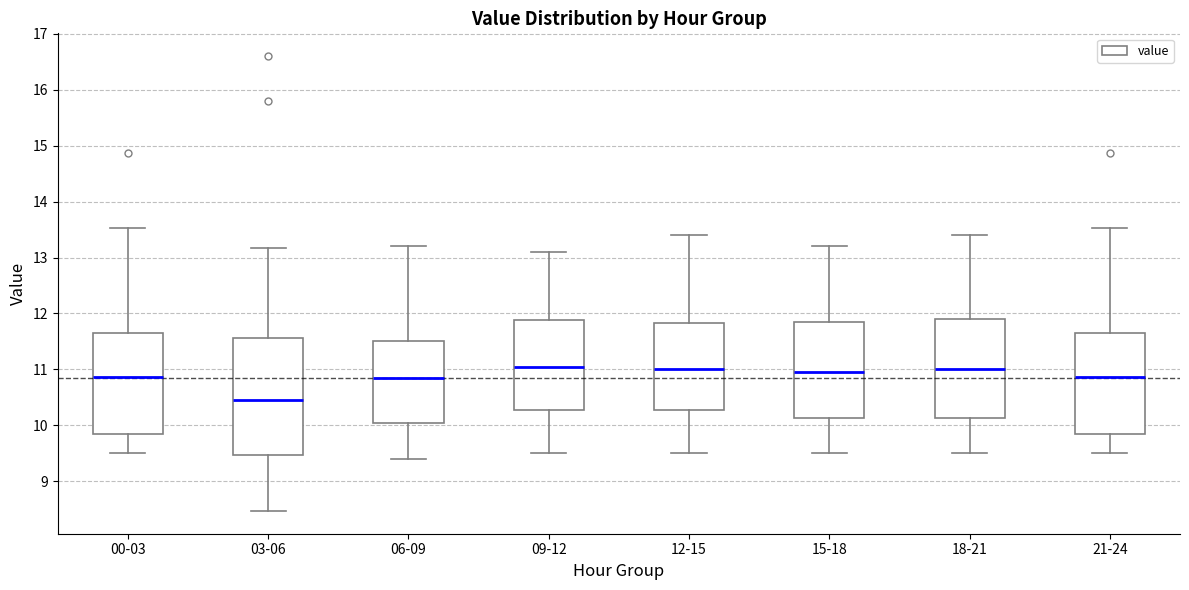

Comparing the boxes themselves (not the whiskers), which one is the tallest?

03-06